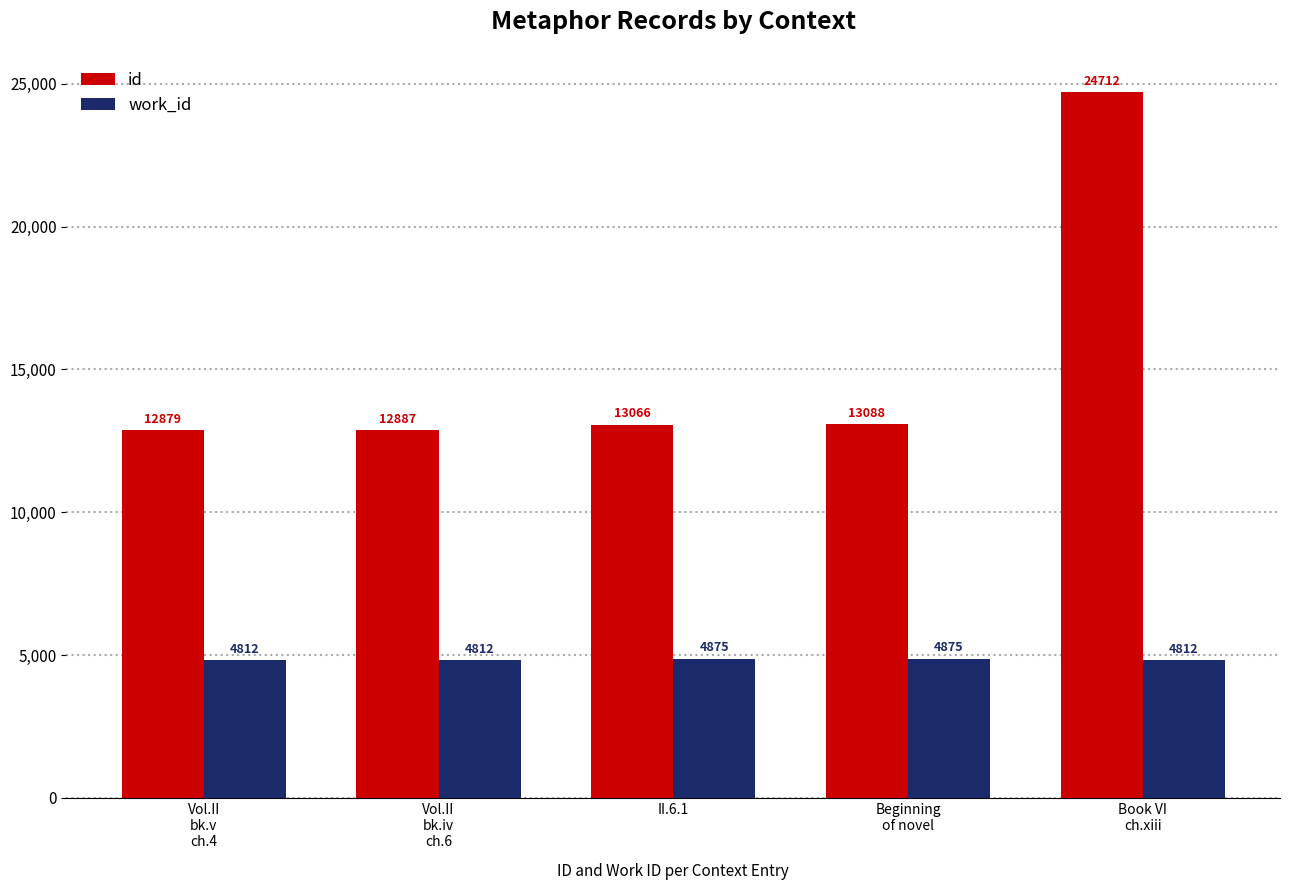

How many groups of bars are there?

5